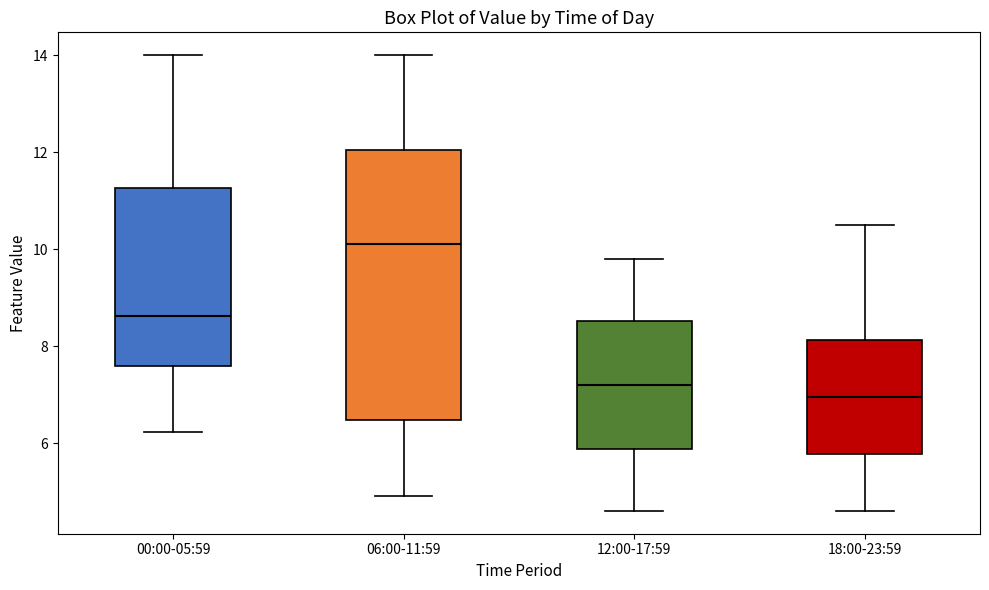

Reading left to right, read every box against the y-axis: the position of its median line, the range the box covers, and the ends of its whiskers. The values are not printed on the chart, so give them approximately, as read against the axis.

00:00-05:59: median 8.6, box 7.6 to 11.2, whiskers 6.2 to 14.0
06:00-11:59: median 10.2, box 6.4 to 12.0, whiskers 5.0 to 14.0
12:00-17:59: median 7.2, box 5.8 to 8.6, whiskers 4.6 to 9.8
18:00-23:59: median 7.0, box 5.8 to 8.2, whiskers 4.6 to 10.6